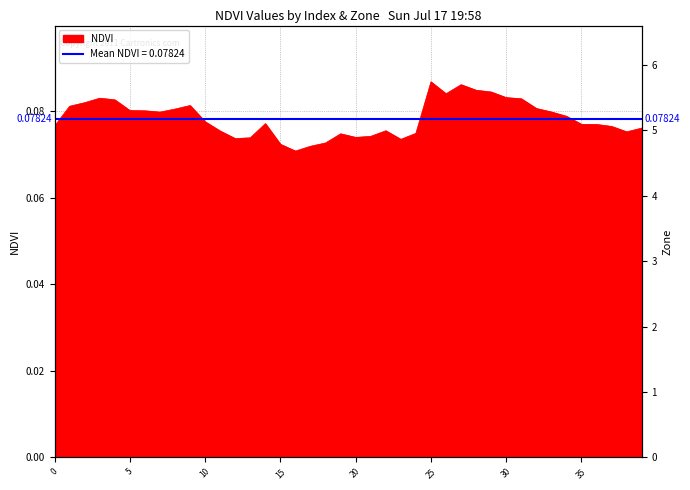

Which label corresponds to the smallest value in the chart?

16